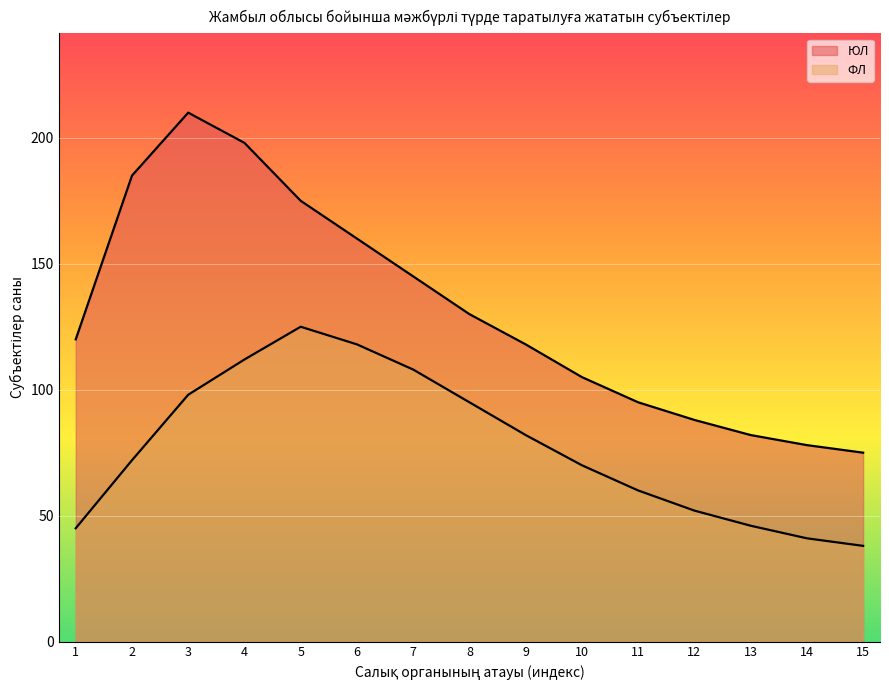

Reading right to left, list all the values displayed in this chart.

ЮЛ: 75	78	82	88	95	105	118	130	145	160	175	198	210	185	120
ФЛ: 38	41	46	52	60	70	82	95	108	118	125	112	98	72	45